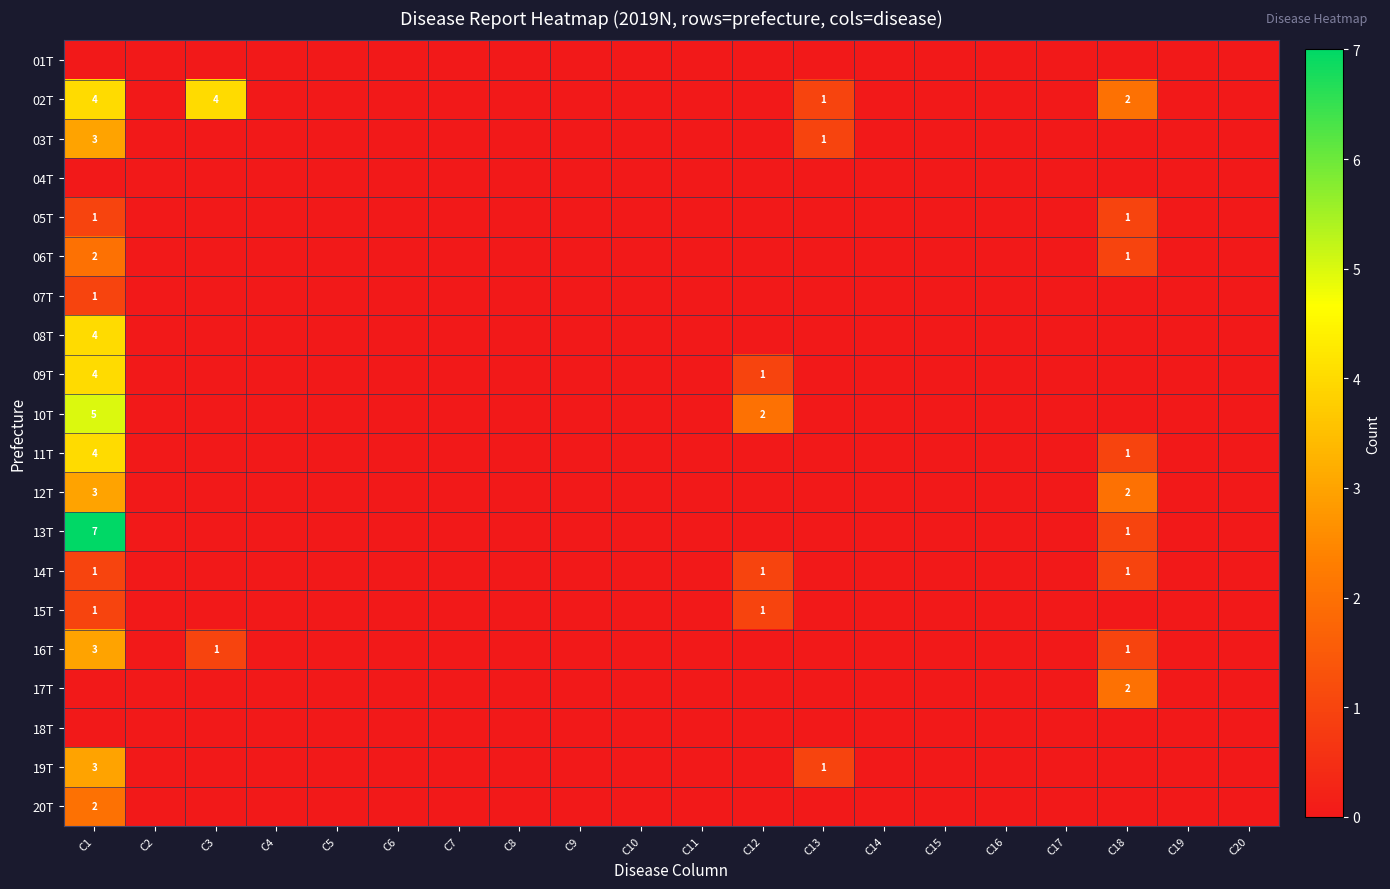

The 09T series shows 1 at C12. True or false?

True